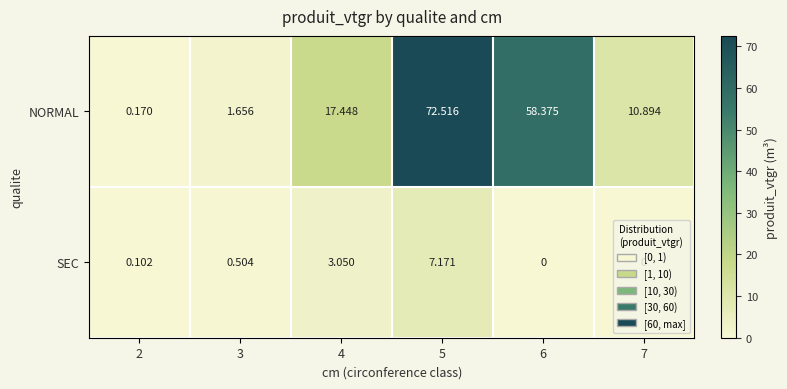

List the series in order of their overall mean, highest first.

NORMAL, SEC